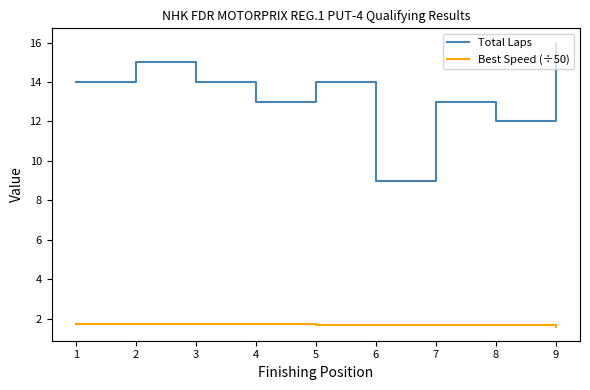

True or false: Best Speed (÷50) has a value of 0.7 at 1.

False